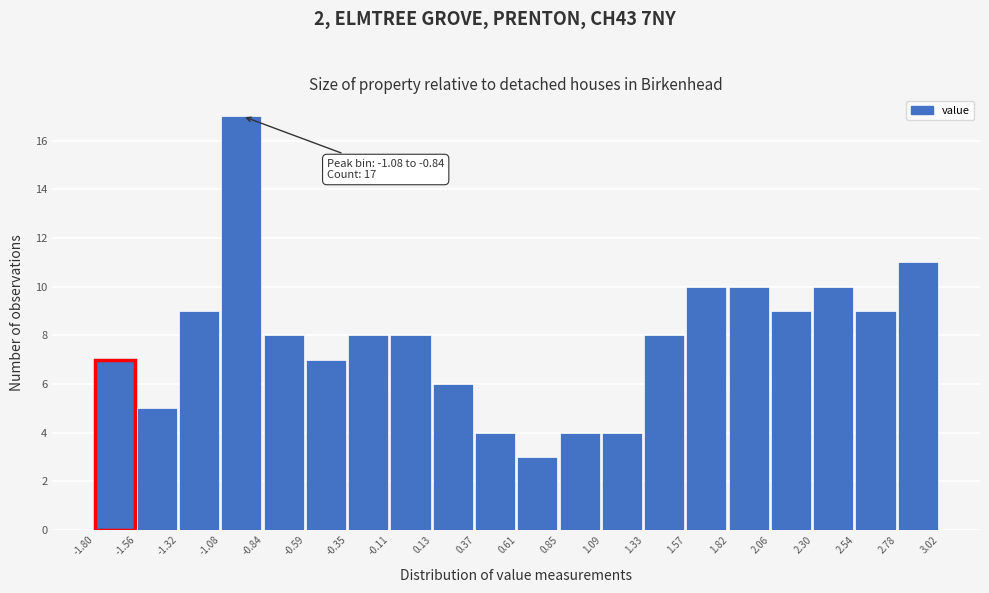

Which range on the x-axis has the tallest bar?

-1.08 to -0.84